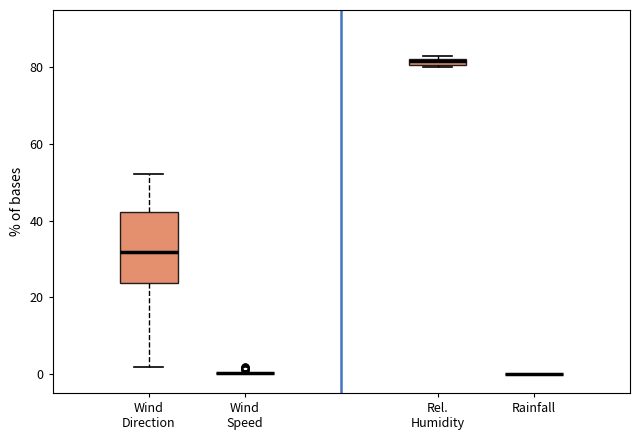

Where is the upper edge of the box for Rel. Humidity on the y-axis? The values are not printed on the chart, so give them approximately, as read against the axis.

82